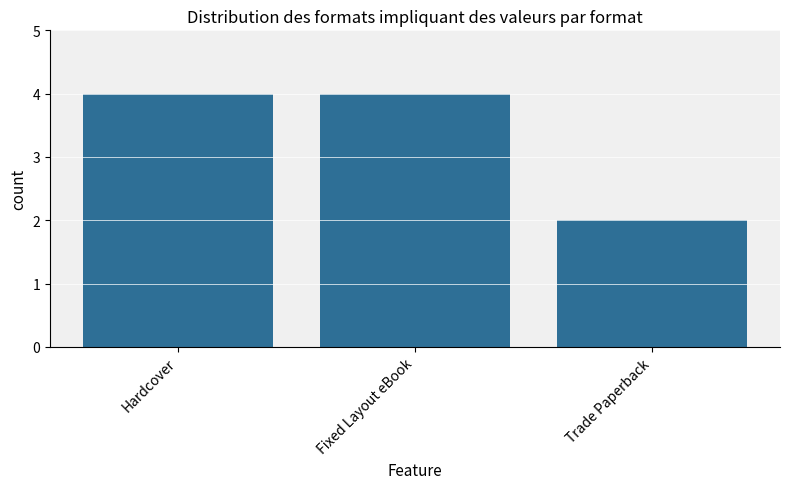

What is the average value?

3